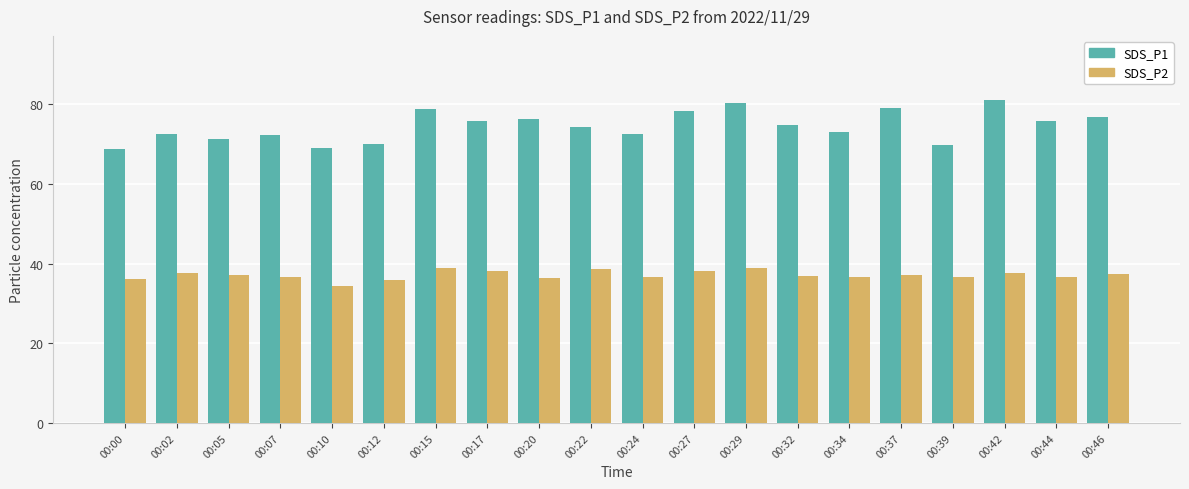

What is the minimum value shown in the chart?

34.3